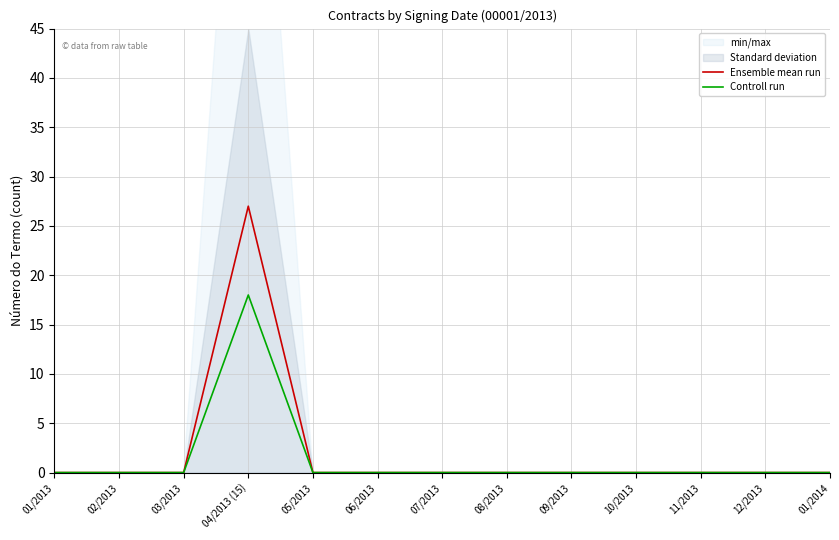

Reading left to right, transcribe all the data shown in this chart.

Ensemble mean run: 01/2013=0	02/2013=0	03/2013=0	04/2013 (15)=27	05/2013=0	06/2013=0	07/2013=0	08/2013=0	09/2013=0	10/2013=0	11/2013=0	12/2013=0	01/2014=0
Controll run: 01/2013=0	02/2013=0	03/2013=0	04/2013 (15)=18	05/2013=0	06/2013=0	07/2013=0	08/2013=0	09/2013=0	10/2013=0	11/2013=0	12/2013=0	01/2014=0